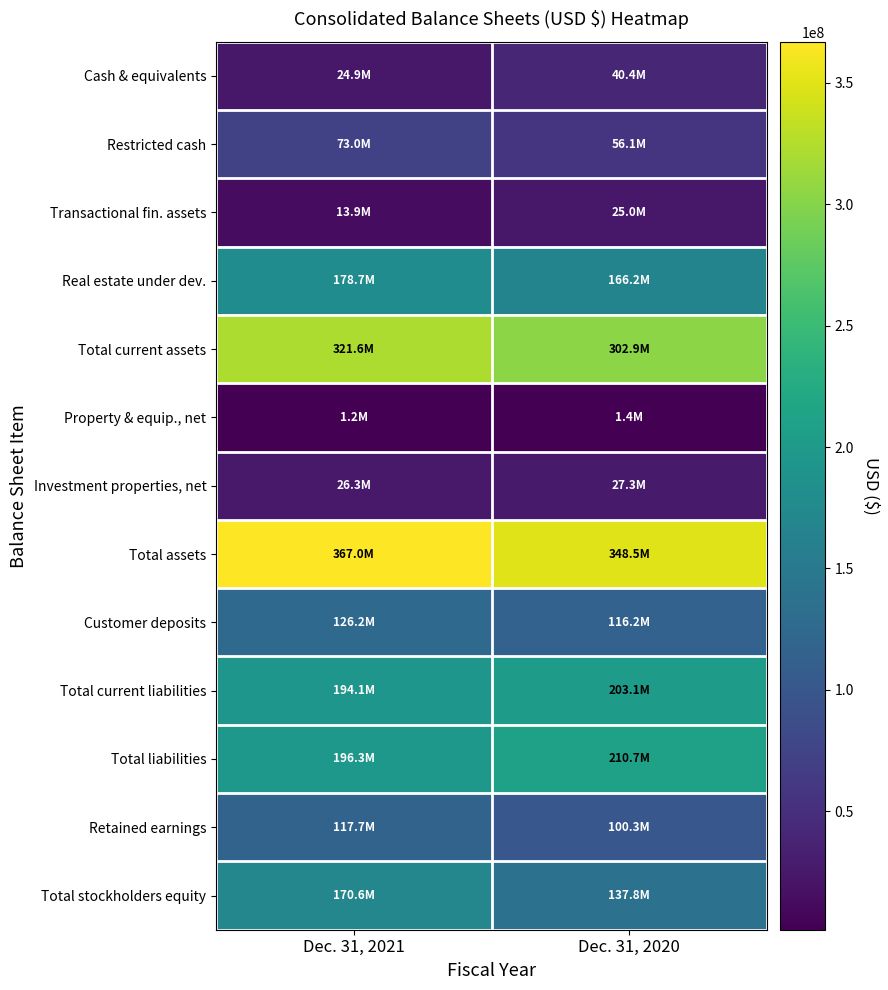

Rank the series at Dec. 31, 2020 from highest to lowest value.

Total assets, Total current assets, Total liabilities, Total current liabilities, Real estate under dev., Total stockholders equity, Customer deposits, Retained earnings, Restricted cash, Cash & equivalents, Investment properties, net, Transactional fin. assets, Property & equip., net